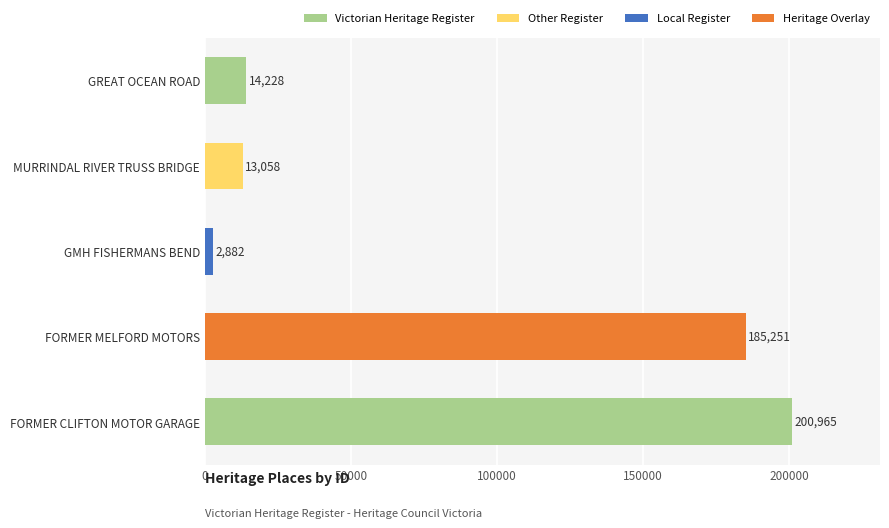

Reading bottom to top, extract all data points from this chart.

200965	185251	2882	13058	14228